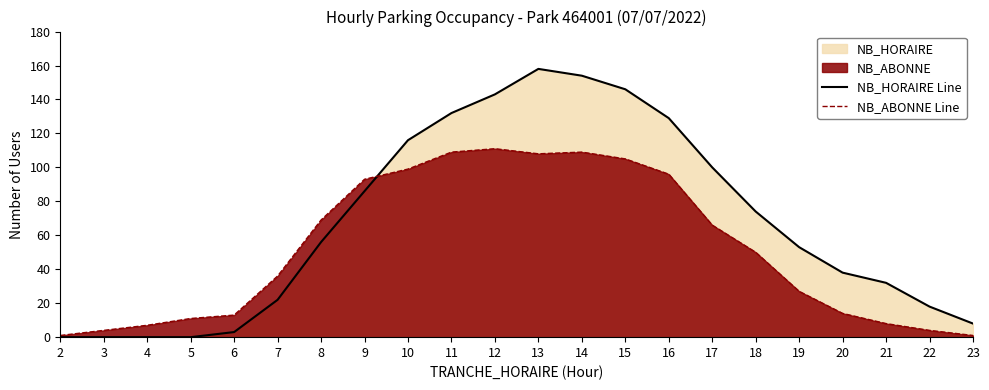

What is the value of the NB_ABONNE Line point at the 10th from the left?

109